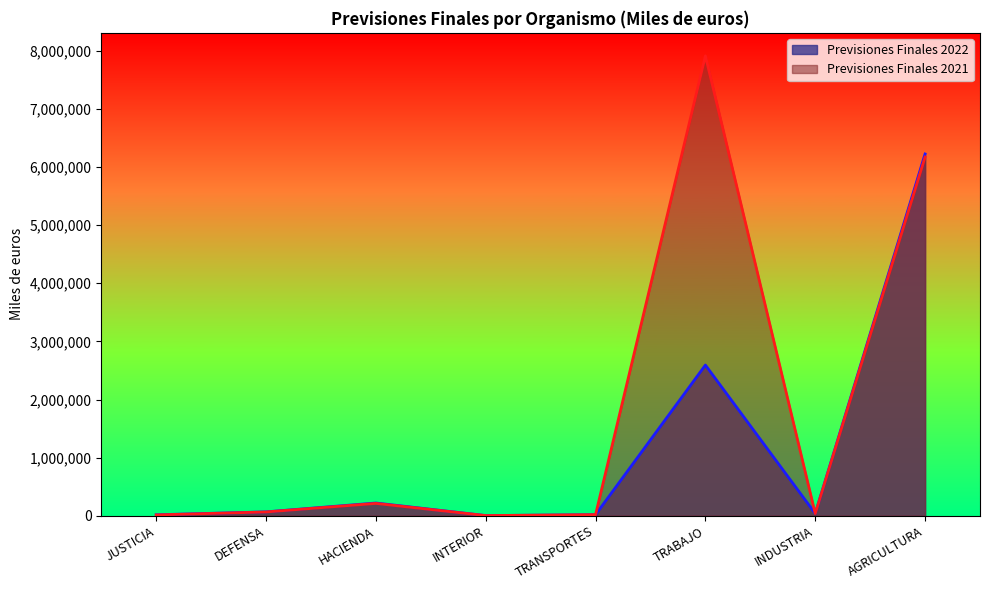

Does the chart have visible grid lines?

No